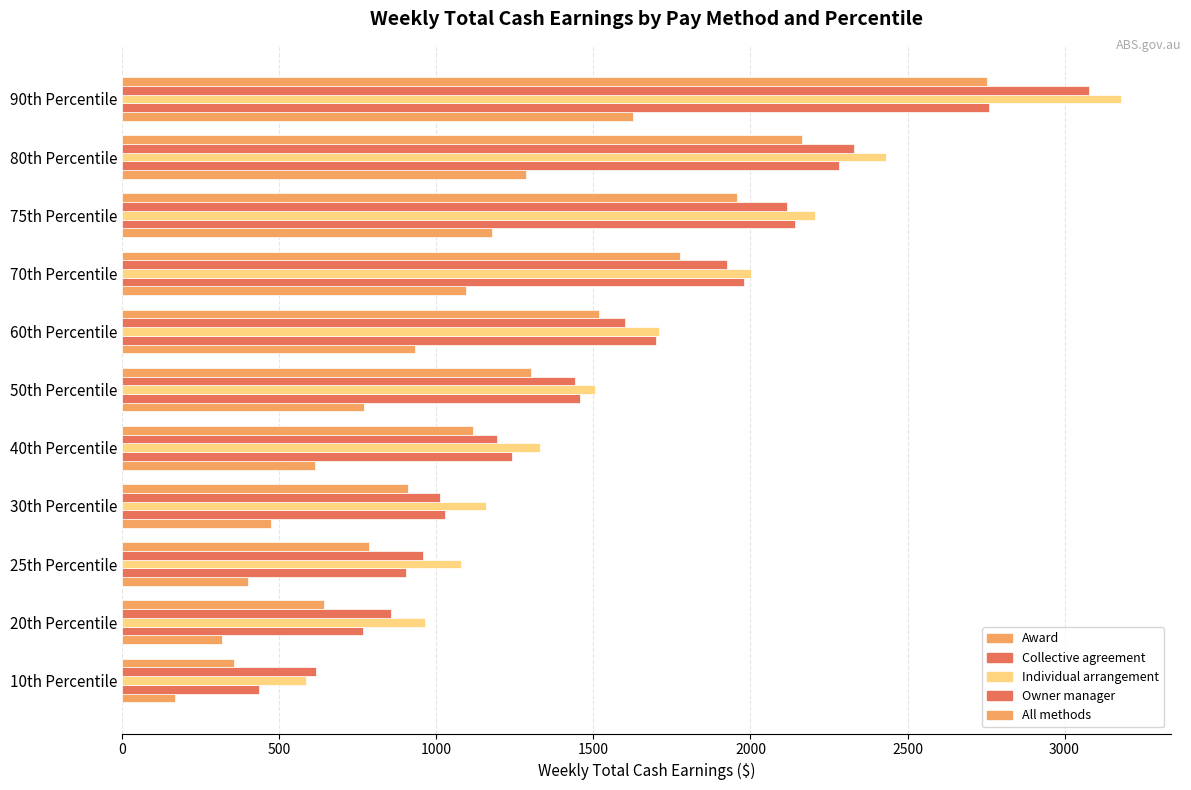

Count the number of data series in this chart.

5